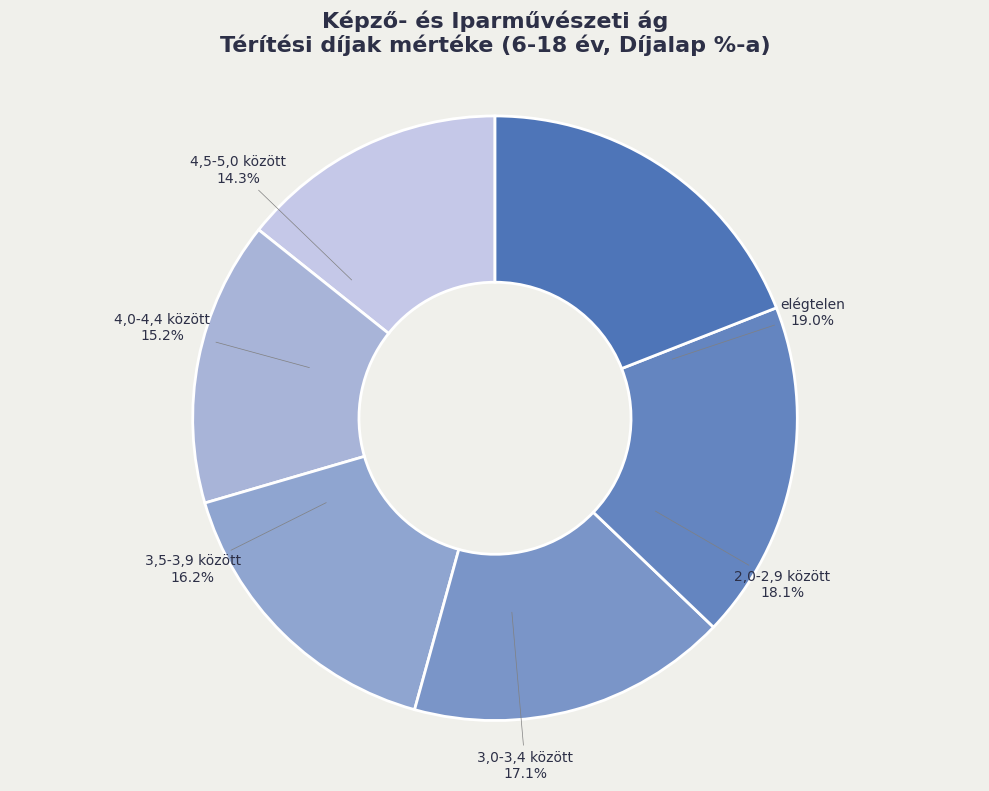

Which category has the biggest portion of the pie?

elégtelen